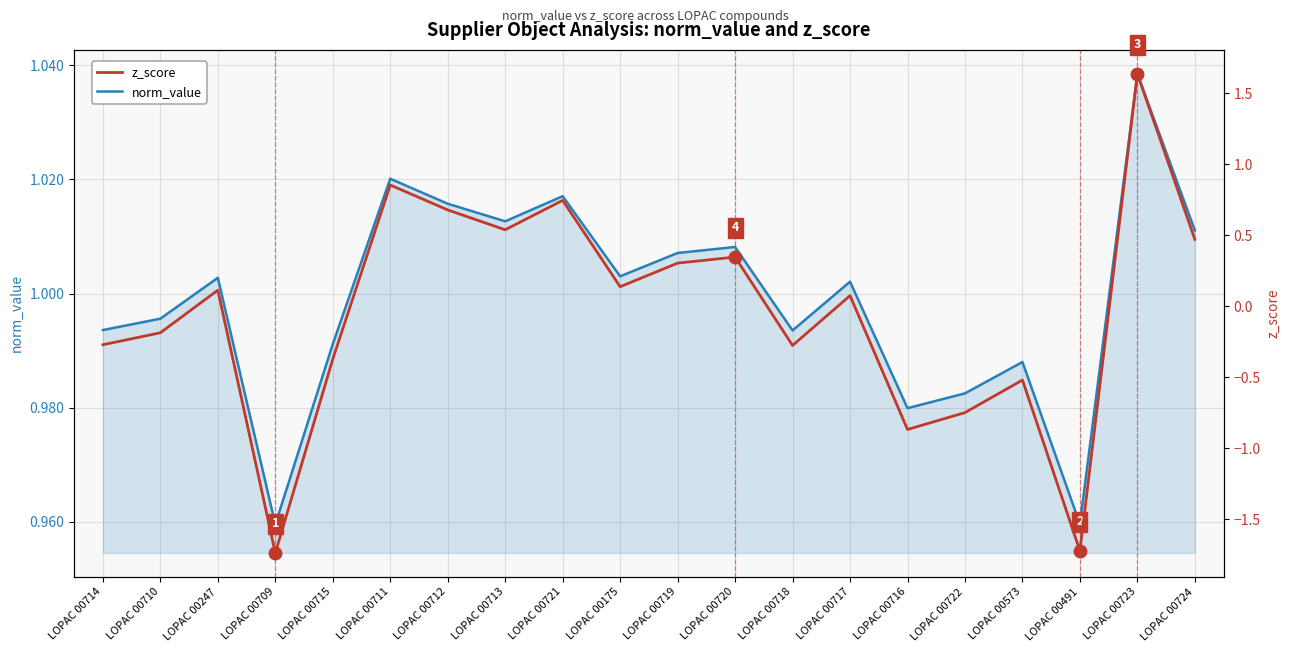

What is the approximate value of norm_value at LOPAC 00717?

1.0